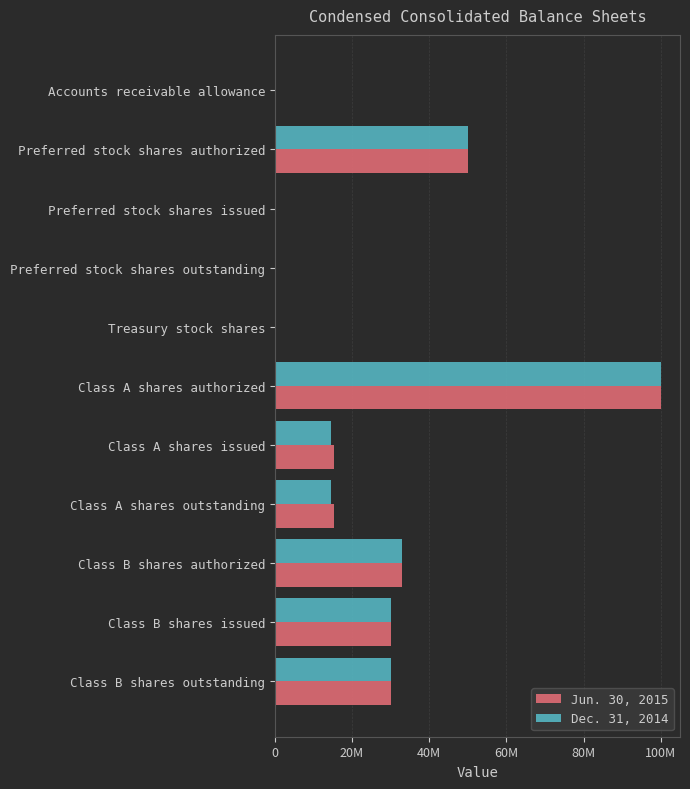

What are all the series names shown in the legend?

Jun. 30, 2015, Dec. 31, 2014